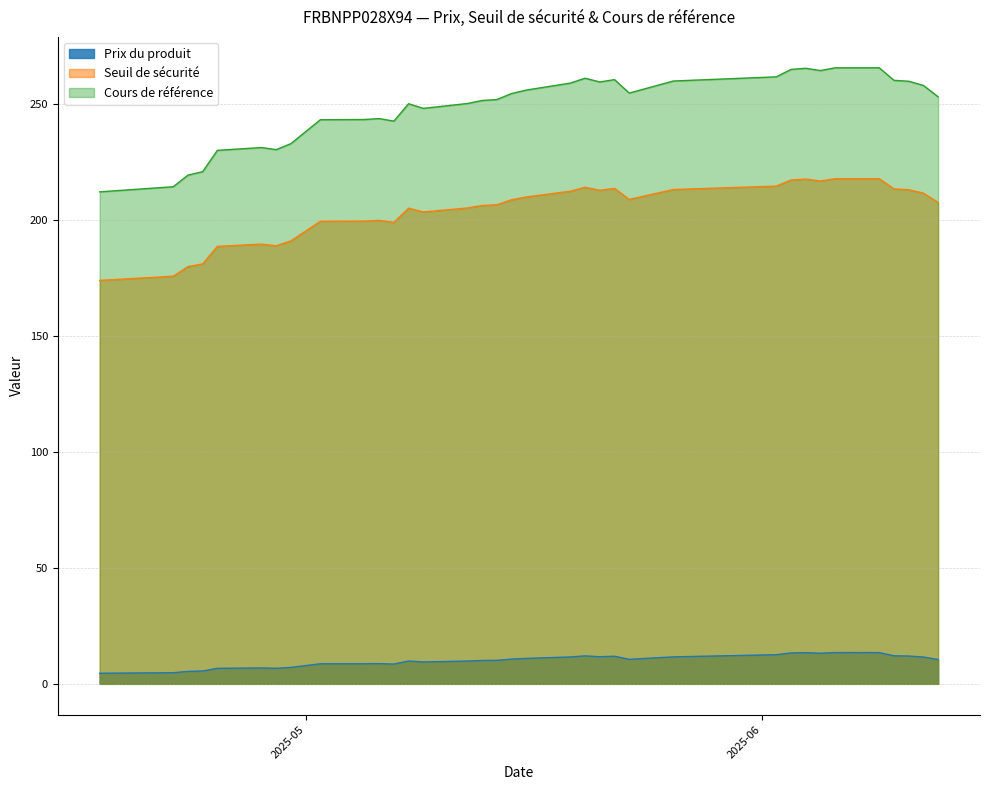

What are all the series names shown in the legend?

Prix du produit, Seuil de sécurité, Cours de référence